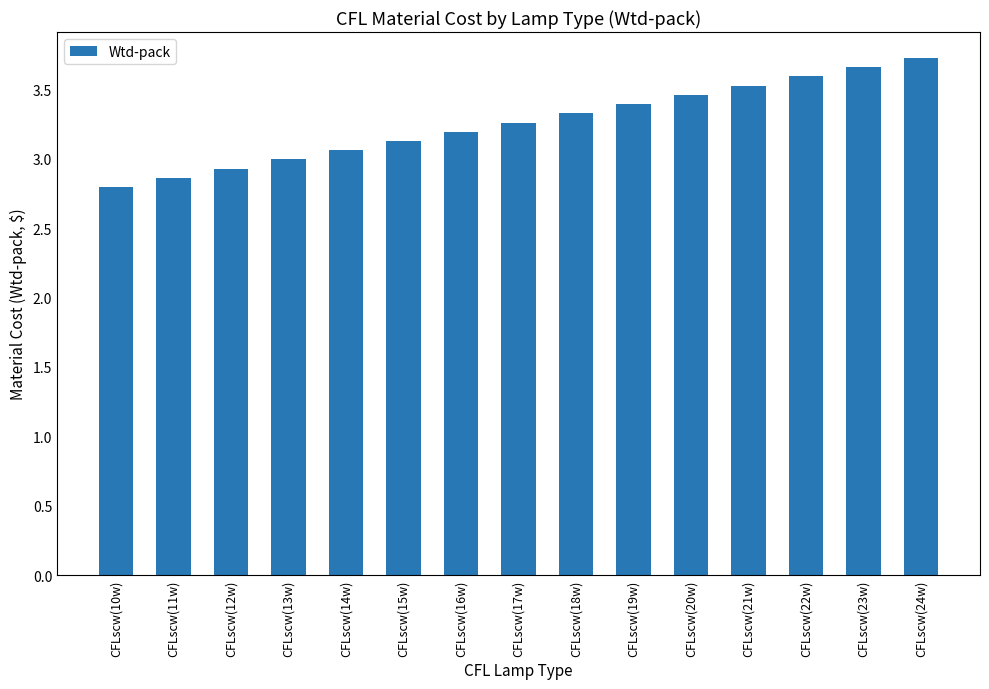

Are the bars horizontal?

No